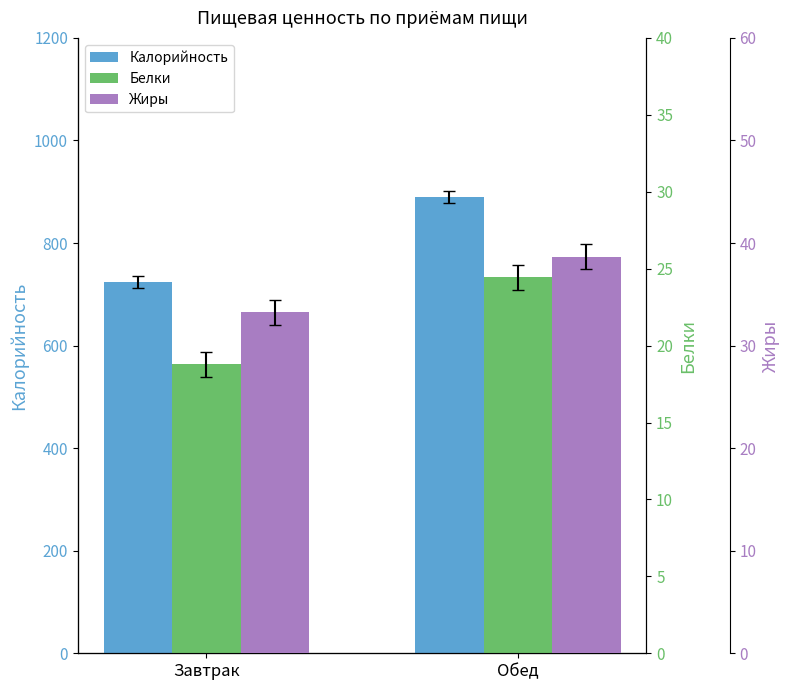

At which category is the sum across all series the highest?

Обед